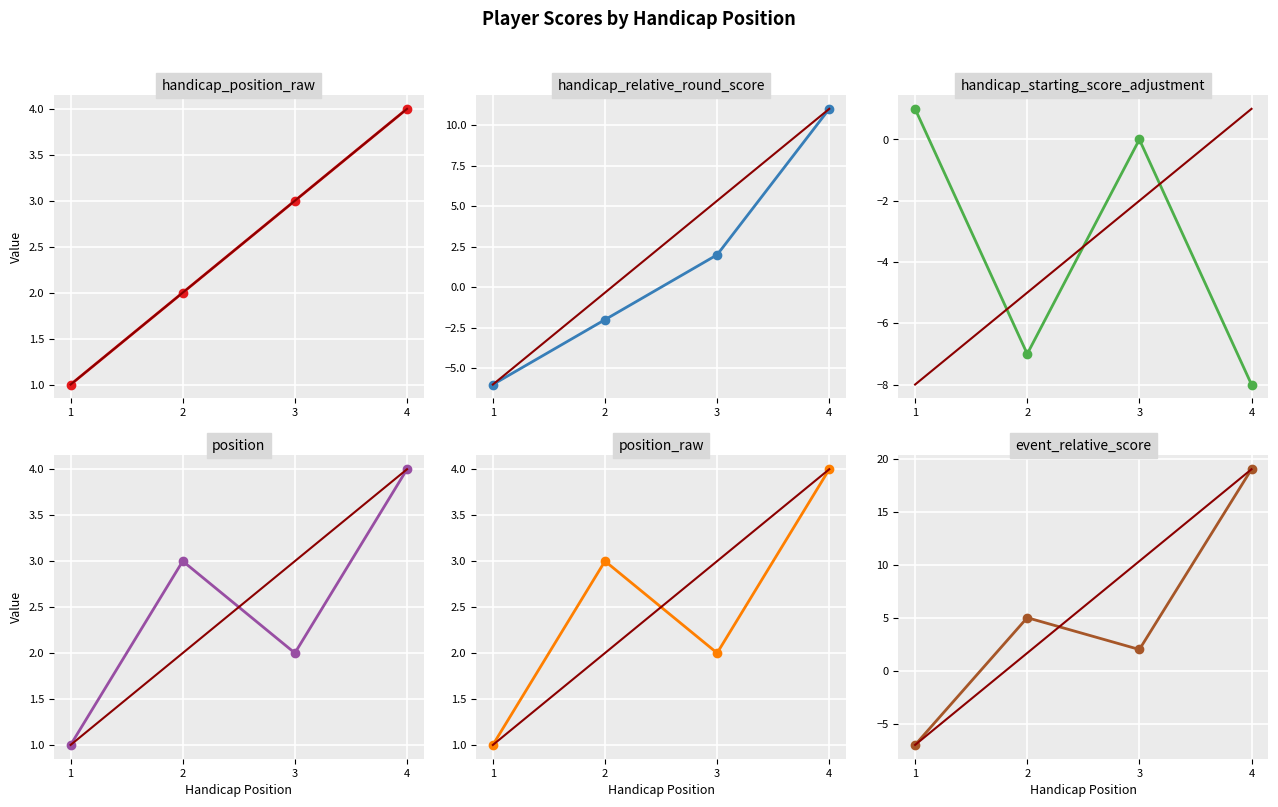

In position_raw, how many points are lower than both neighbors (excluding endpoints)?

1